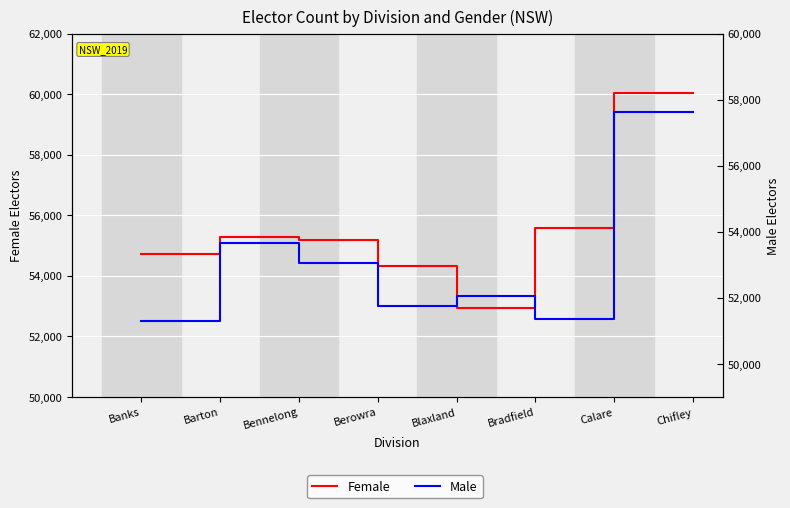

How many data points in Male are less than 53039?

4